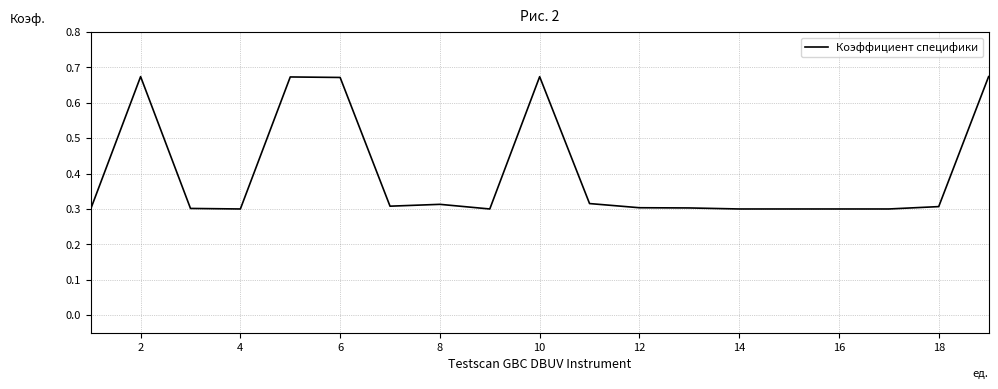

True or false: the data shows 0.3 at 18.

True